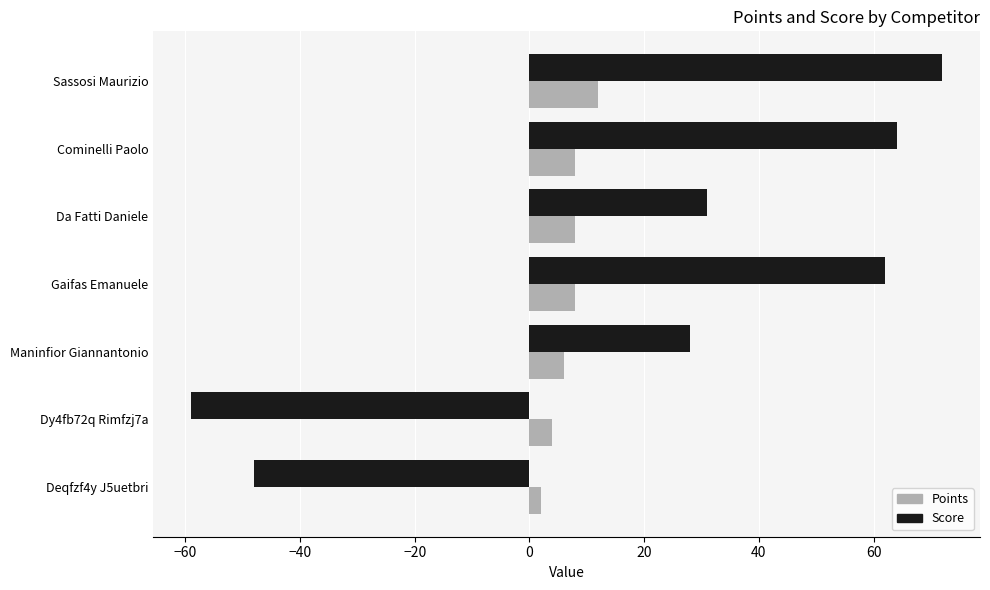

Rank the series by their maximum value, from highest to lowest.

Score, Points